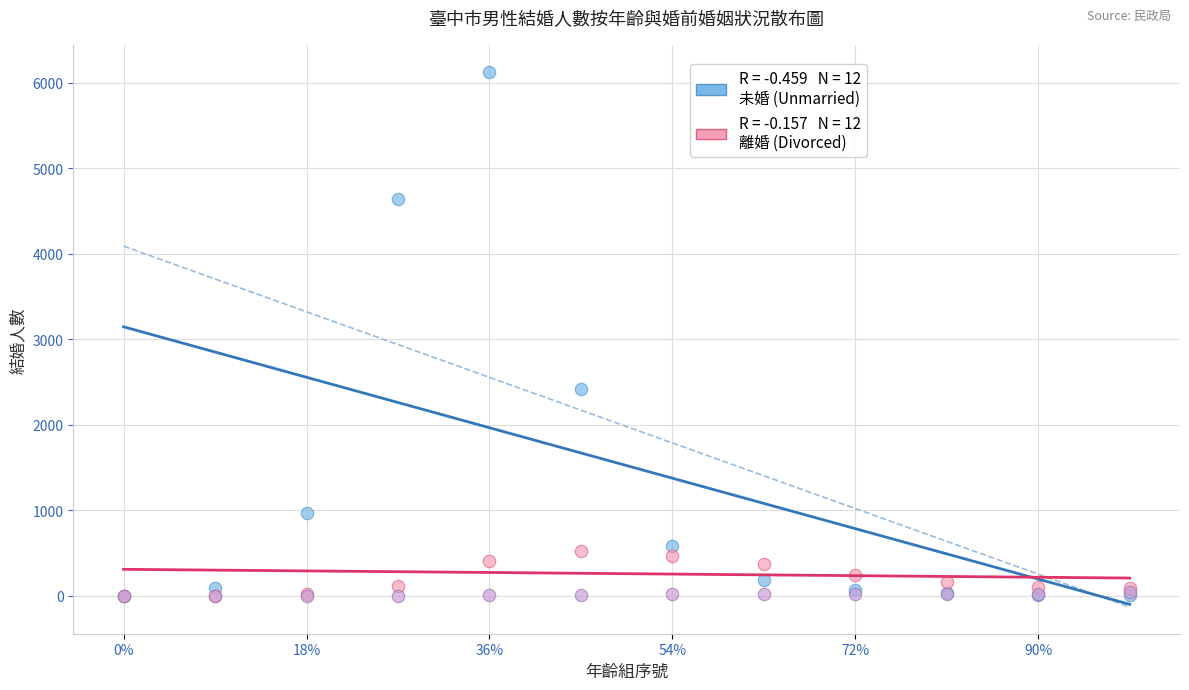

Across all series, what Y value is closest to 3064?

2422